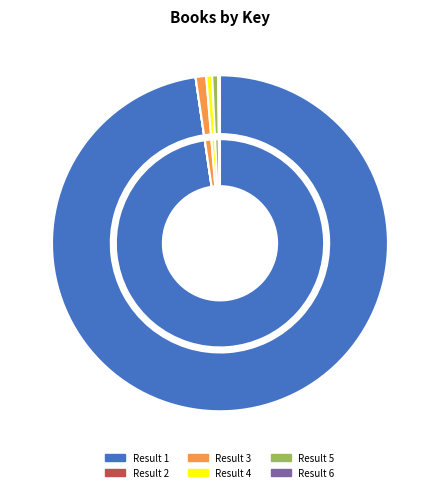

To the nearest percent, what portion does When the World Was Ours represent?

98%